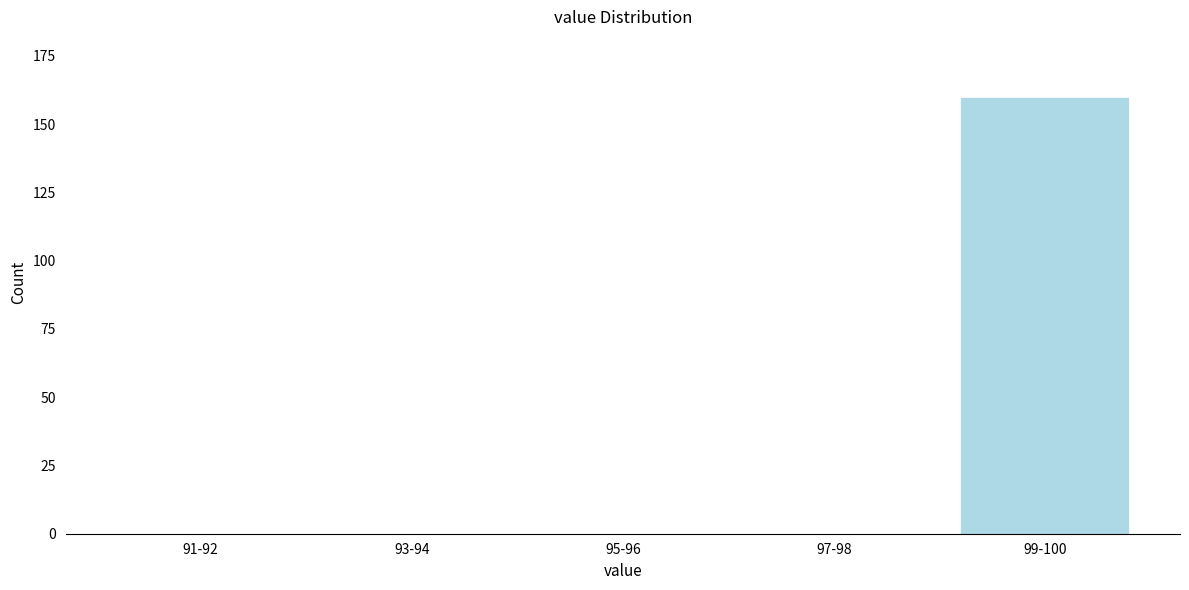

Reading left to right, transcribe all the data shown in this chart.

91-92=0	93-94=0	95-96=0	97-98=0	99-100=160